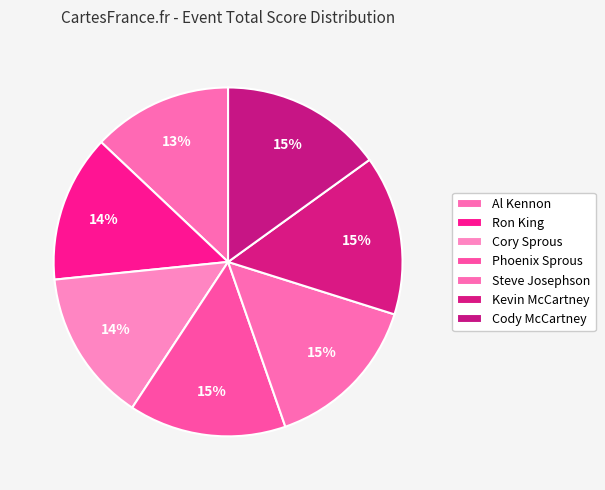

How many segments does this pie chart have?

7